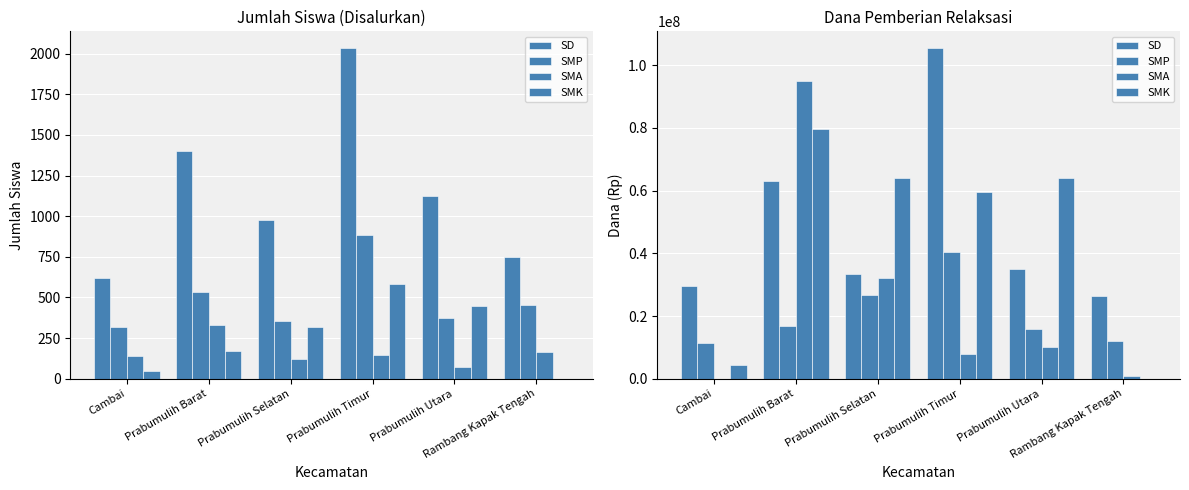

What is the difference between the second highest and minimum values in the SMK series?

64000000